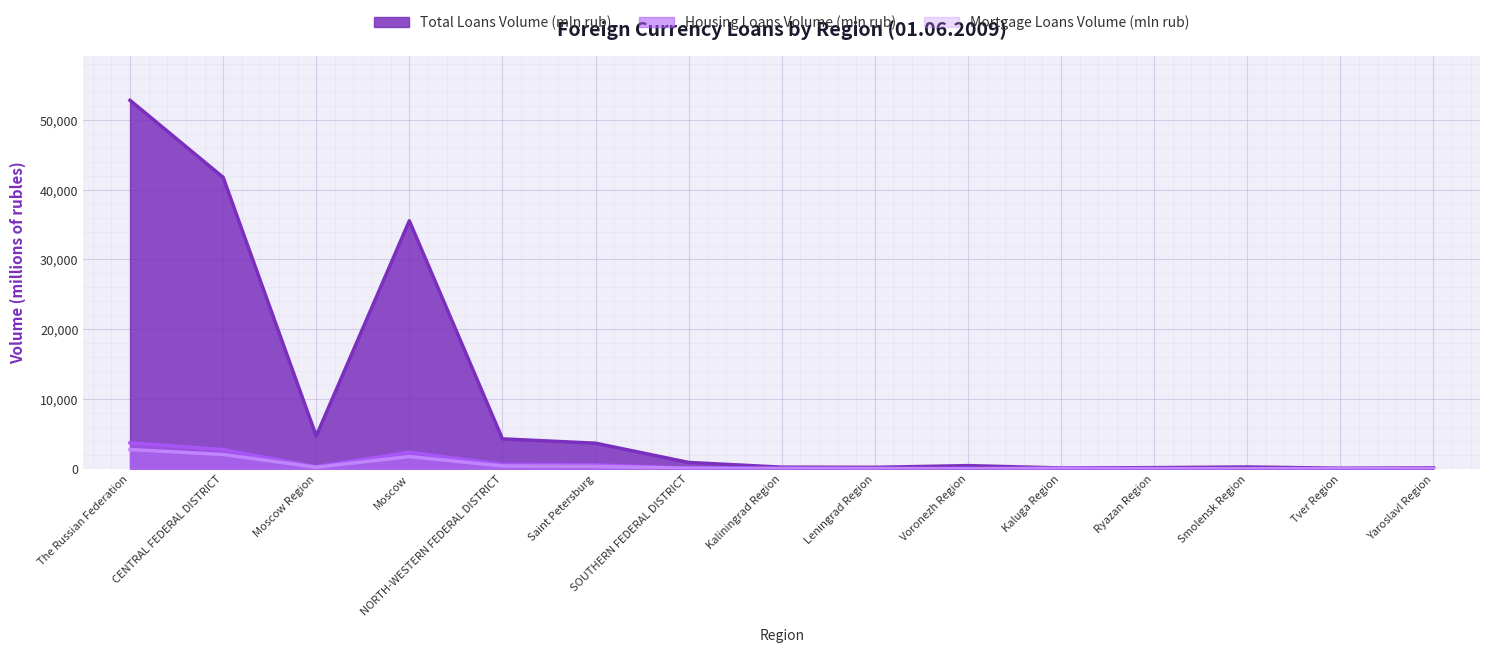

What is the difference between the second highest and second lowest values in the Housing Loans Volume (mln rub) series?

2733.7